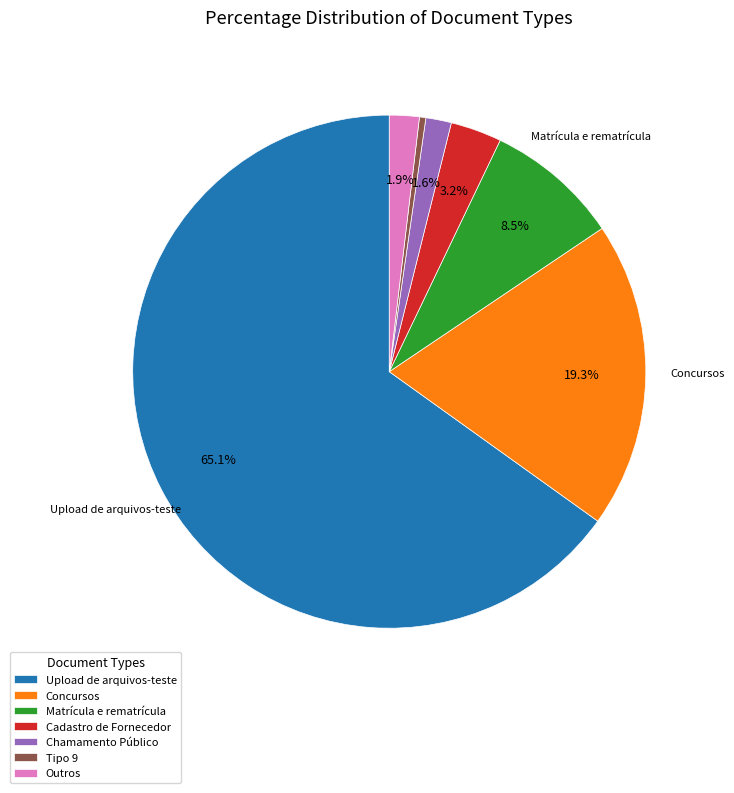

How much of the chart is everything except Matrícula e rematrícula?

91.5%